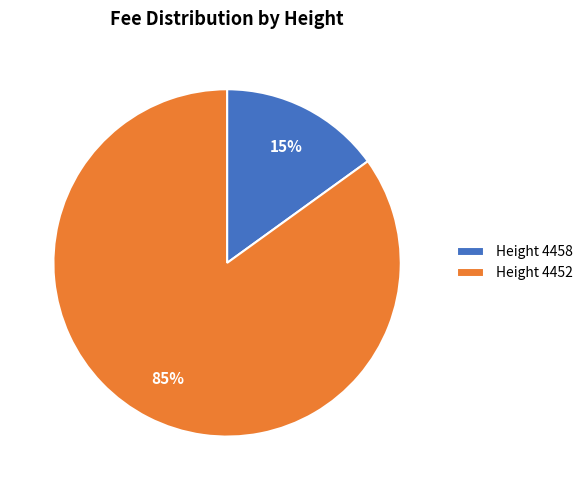

Is there a majority slice in this chart?

Yes